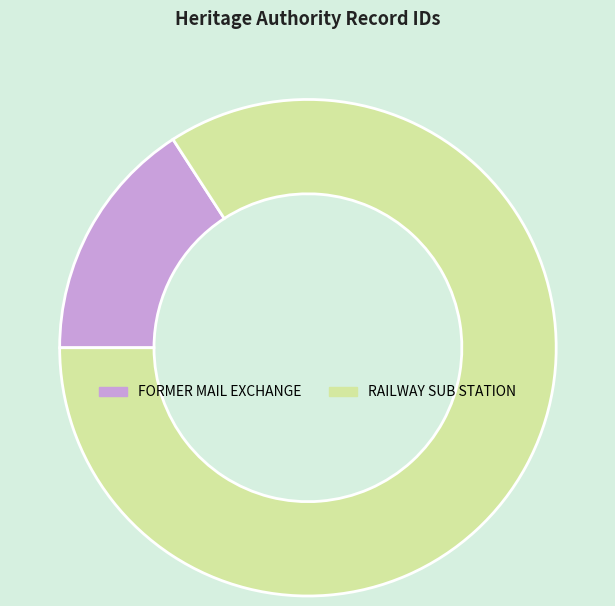

What is the majority slice?

RAILWAY SUB STATION